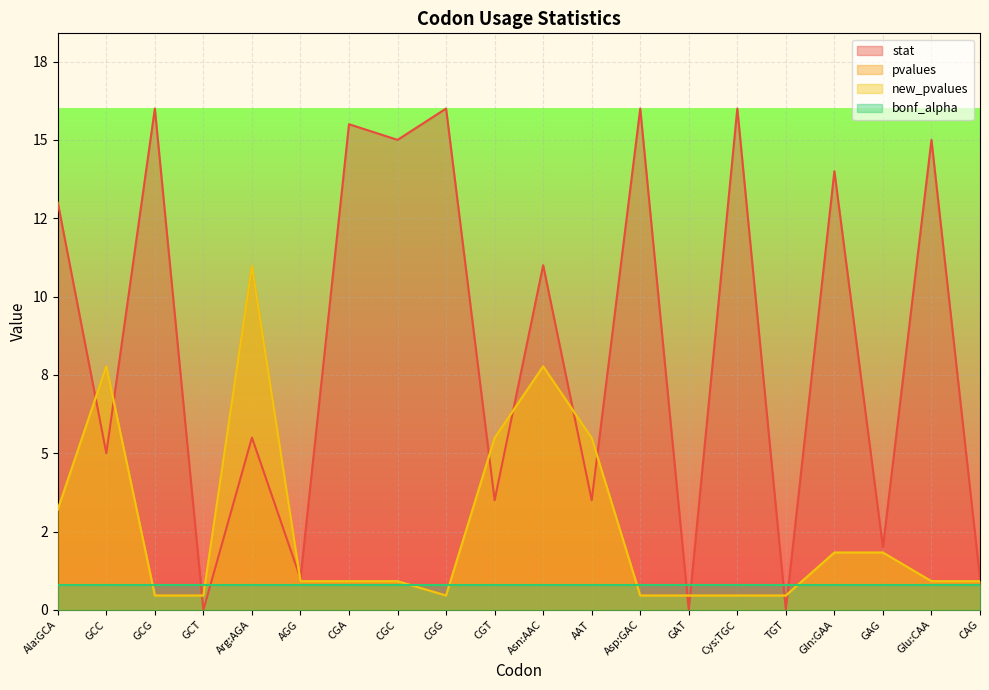

What is the minimum value for new_pvalues?

0.5